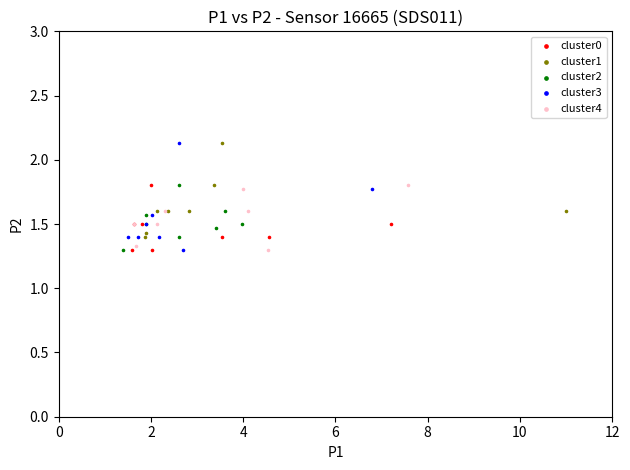

What are all the series names shown in the legend?

cluster0, cluster1, cluster2, cluster3, cluster4